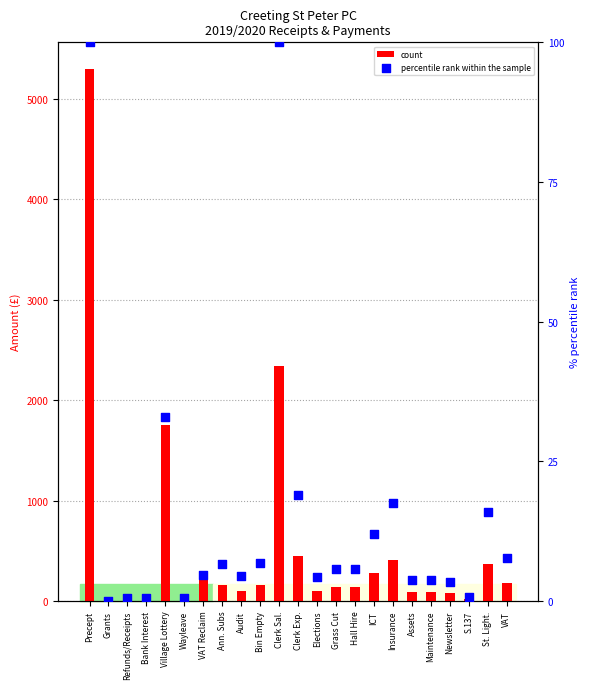

What are all the series names shown in the legend?

count, percentile rank within the sample